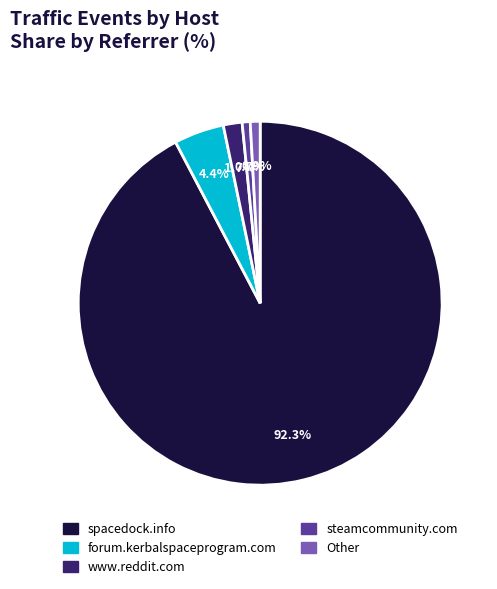

Does any single category account for the majority?

Yes